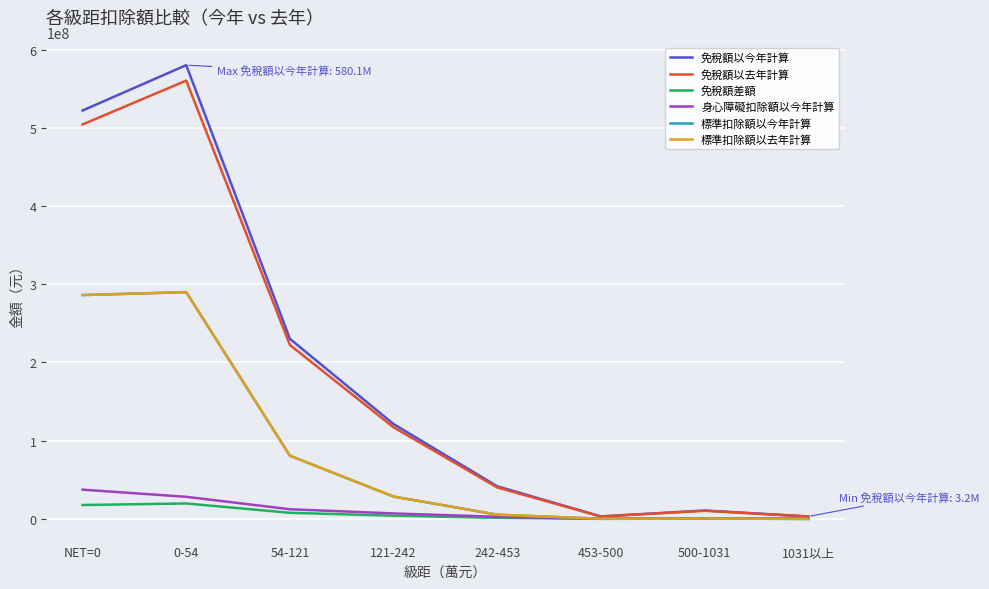

What is the label of the 2nd point from the left?

0-54